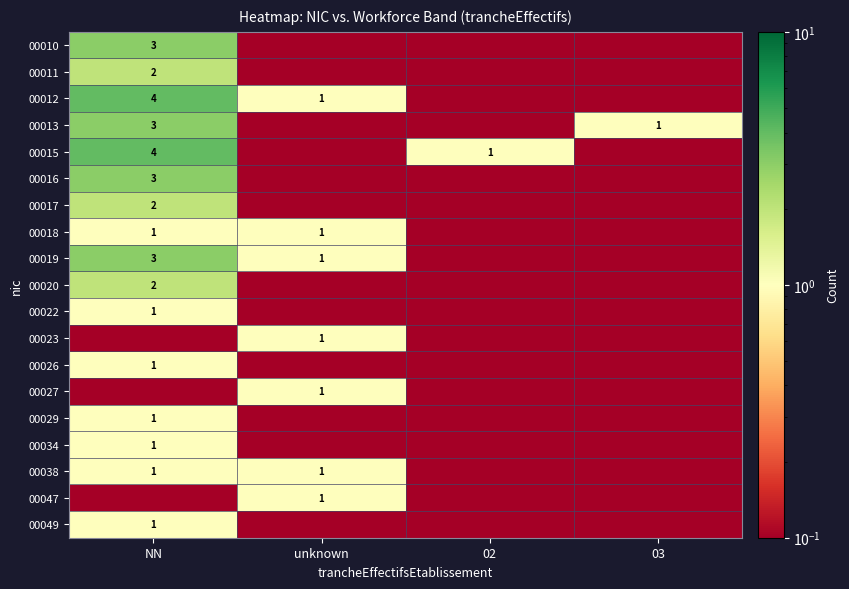

True or false: 00038 has a value of 1.7 at NN.

False